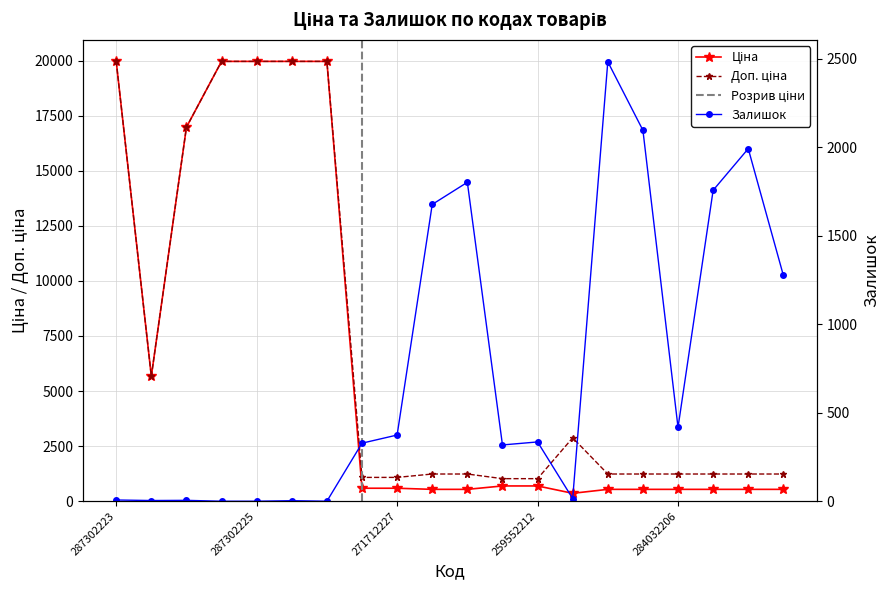

Rank the categories by Залишок value from lowest to highest.

287302226, 287302225, 287301833, 287302224, 10832185, 287292222, 287302223, 283532151, 259552213, 271712228, 259552212, 271712227, 284032206, 284032201, 284032204, 284032205, 284032203, 284032202, 284032207, 284032208